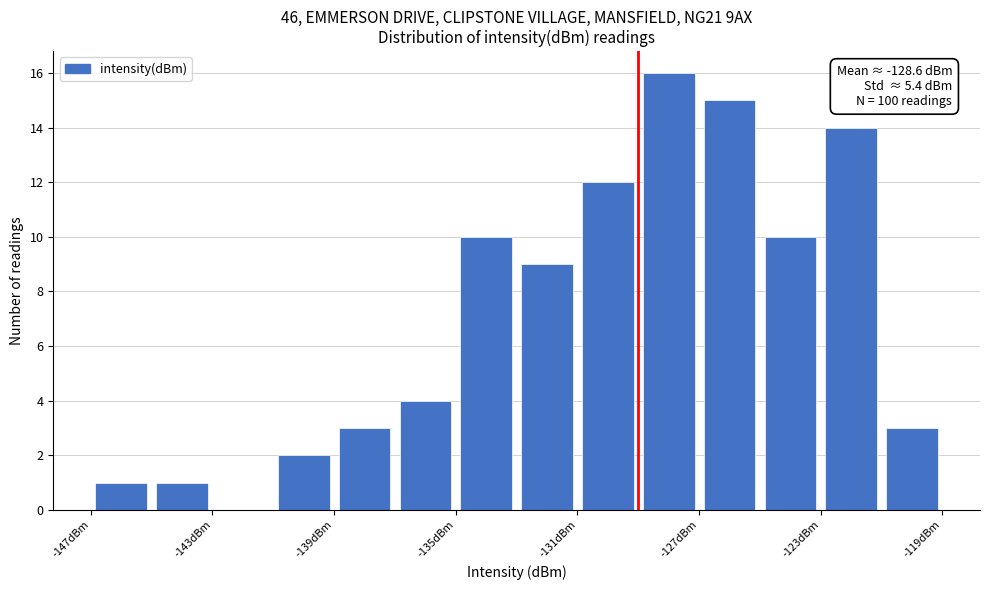

Over which range of the x-axis is the bar tallest?

-129 to -127